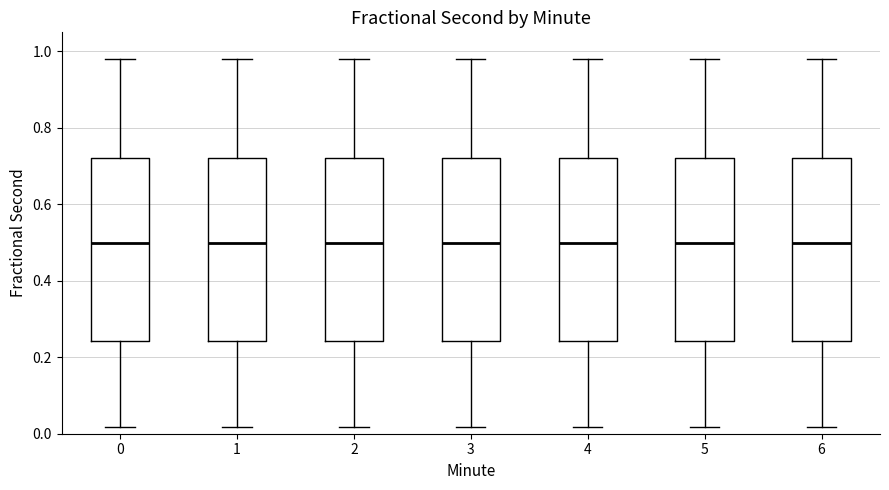

Where does the lower whisker of the box at x = 2 end on the y-axis? The values are not printed on the chart, so give them approximately, as read against the axis.

0.02